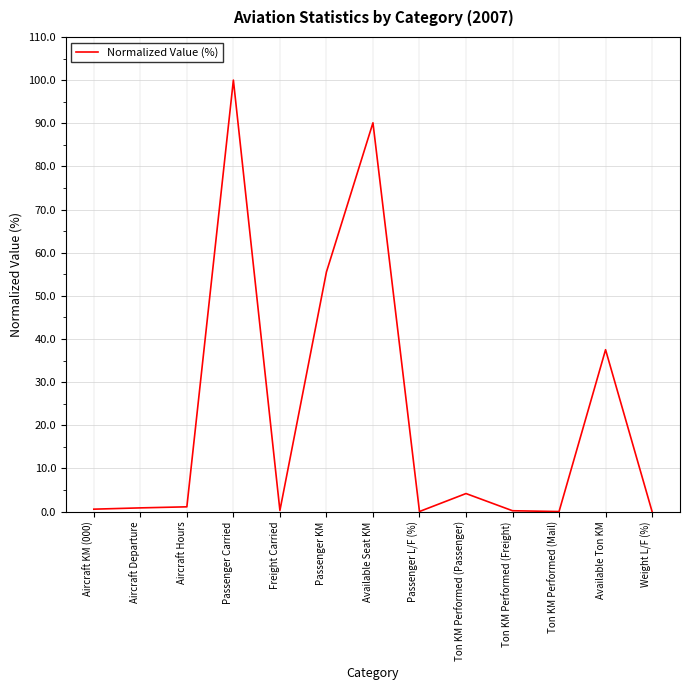

Where is the data nearest to the value 50?

Passenger KM